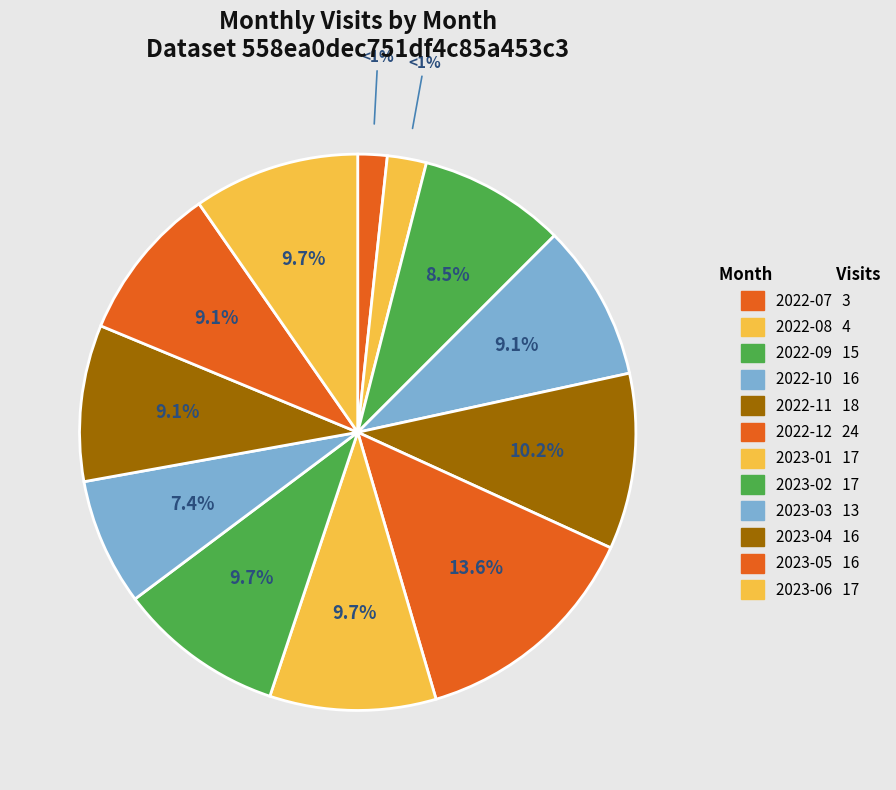

Does any single category account for the majority?

No